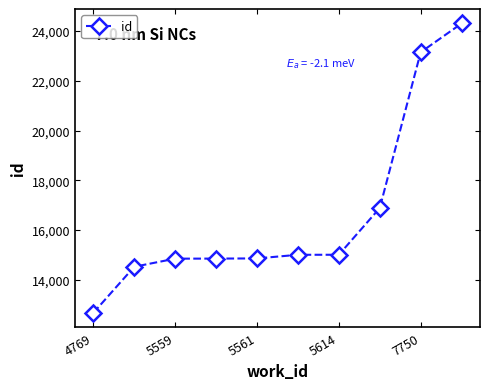

How many series are shown in this chart?

1